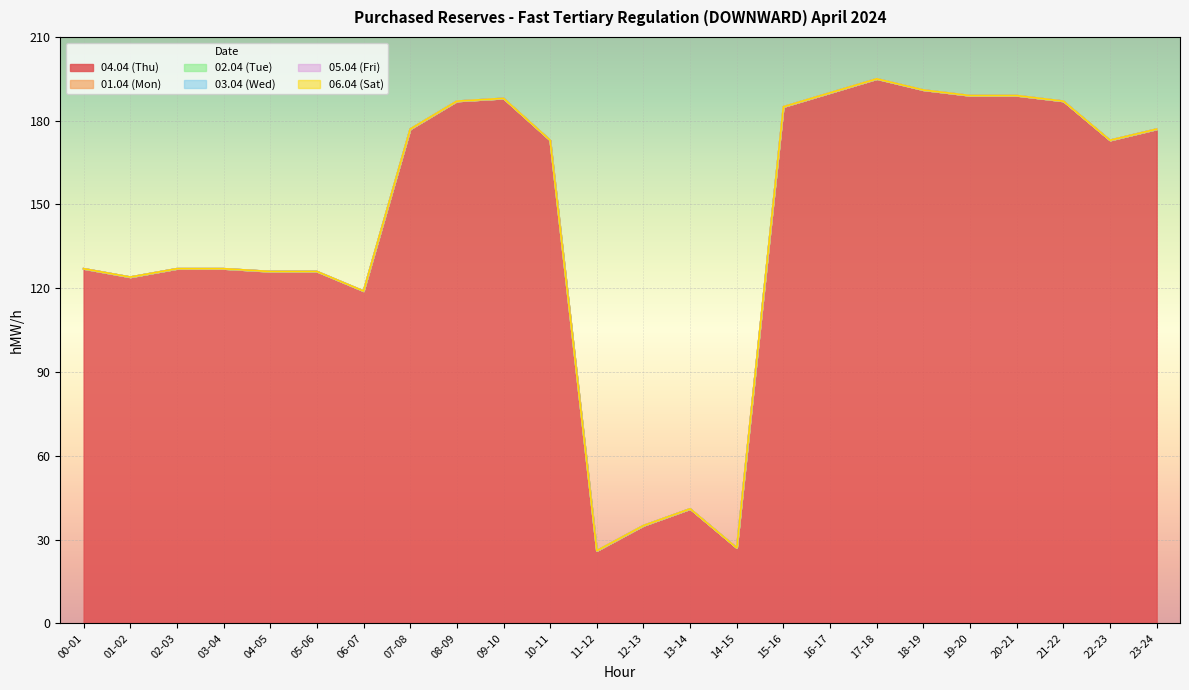

At which category is the sum across all series the highest?

17-18